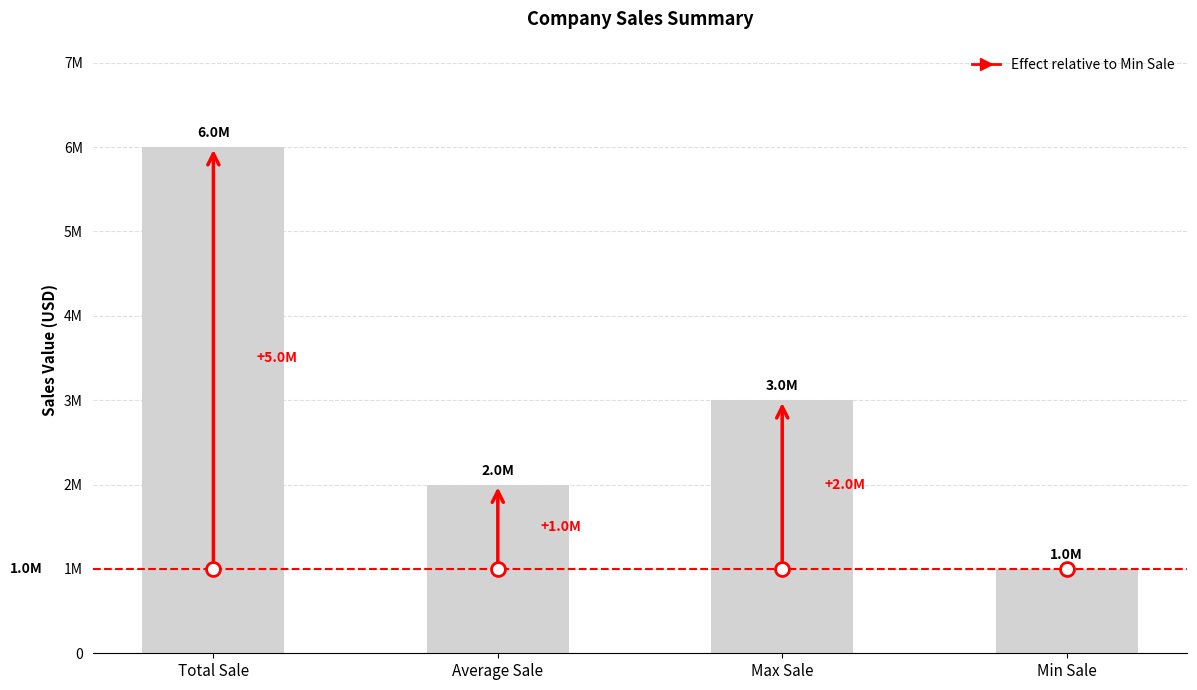

What is the difference between the values at Average Sale and Min Sale?

1000000